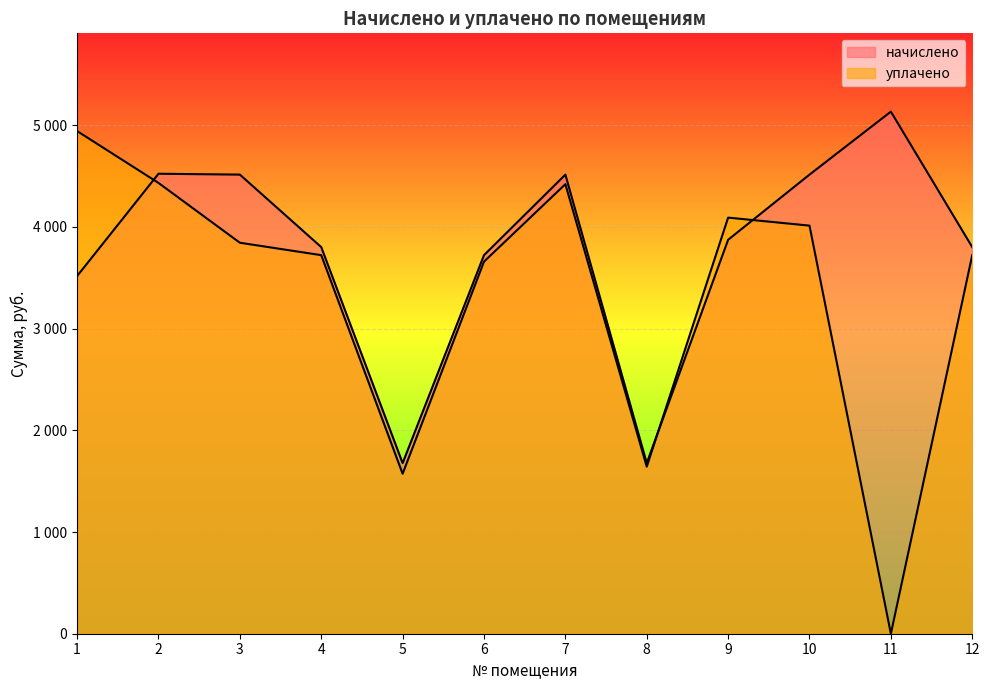

True or false: начислено and уплачено intersect in this chart.

True